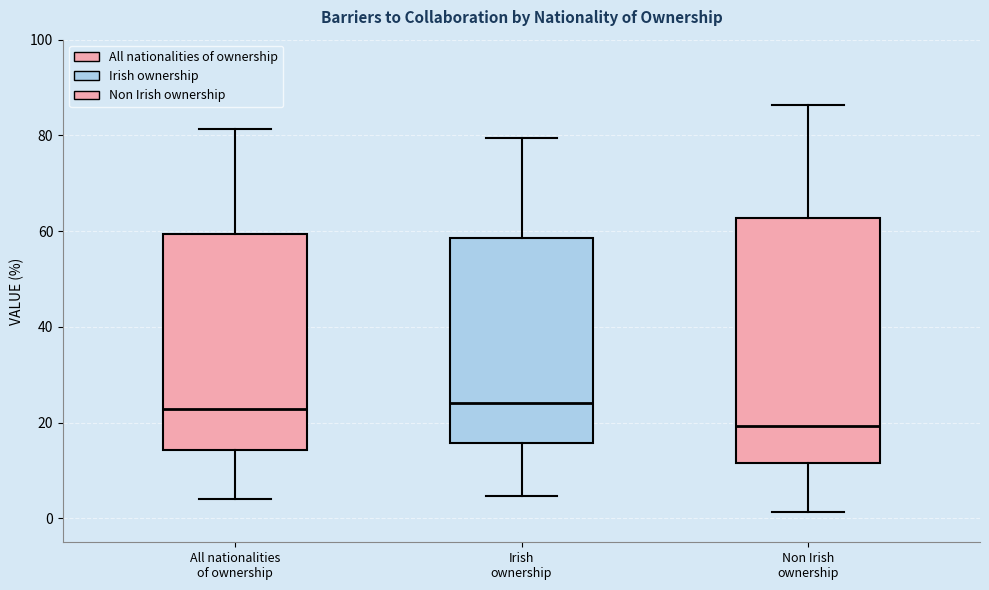

Where does the median line of the box for Non Irish ownership sit on the y-axis? The values are not printed on the chart, so give them approximately, as read against the axis.

20